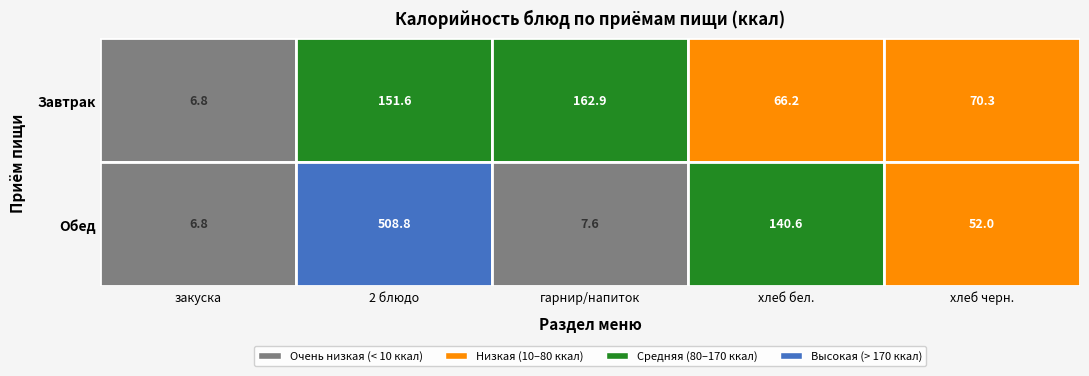

Which series has the largest range (max minus min)?

Обед